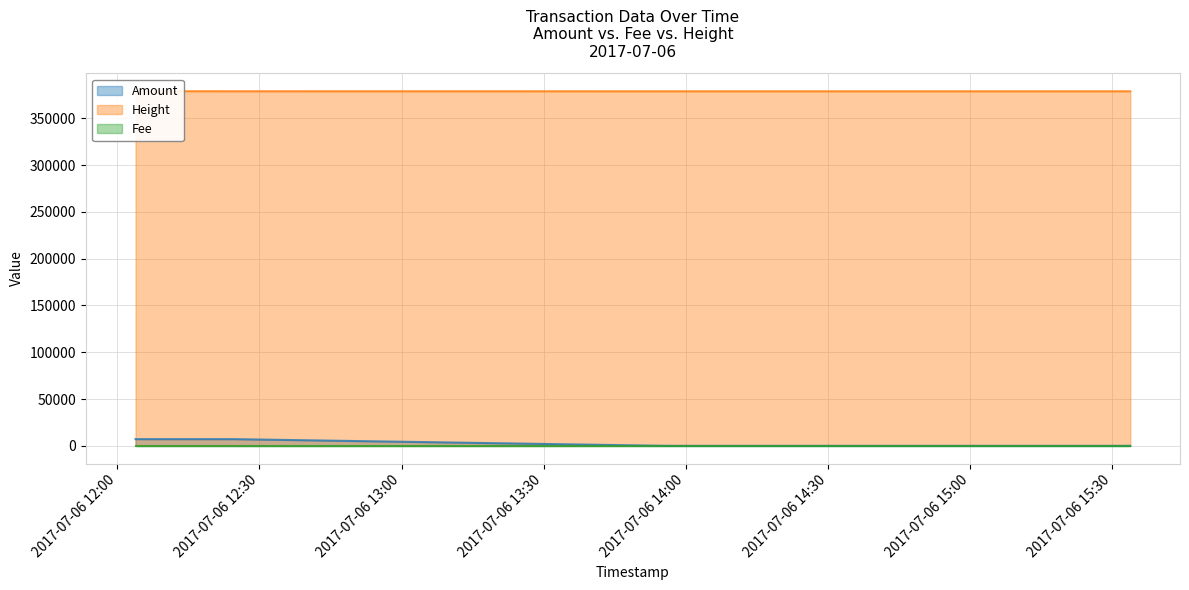

Rank the categories by Height value from lowest to highest.

2017-07-06 15:33:50, 2017-07-06 13:55:41, 2017-07-06 12:24:38, 2017-07-06 12:03:51